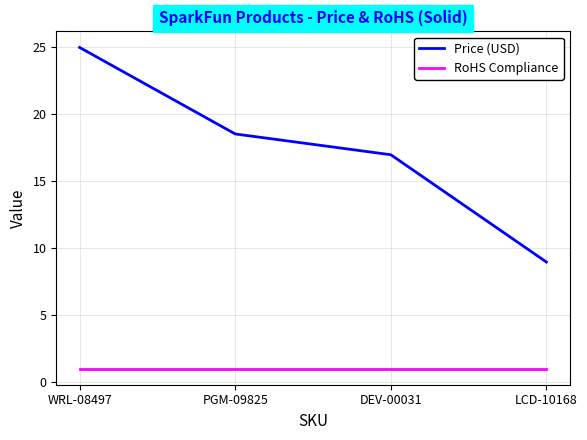

Where is Price (USD) nearest to the value 16?

DEV-00031